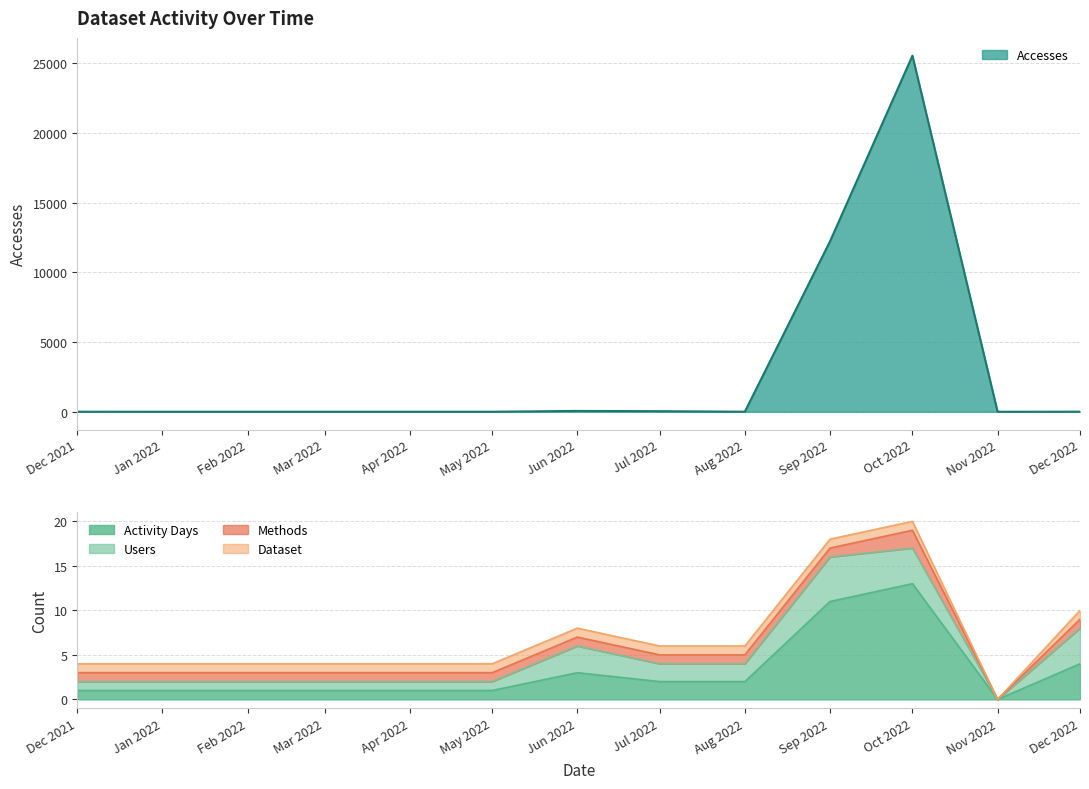

How many lines are shown in the chart?

5